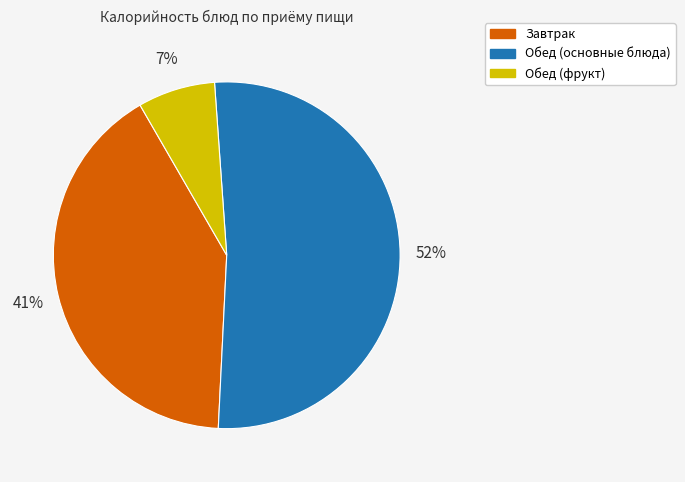

Rank the categories by value from highest to lowest.

Обед (основные блюда), Завтрак, Обед (фрукт)